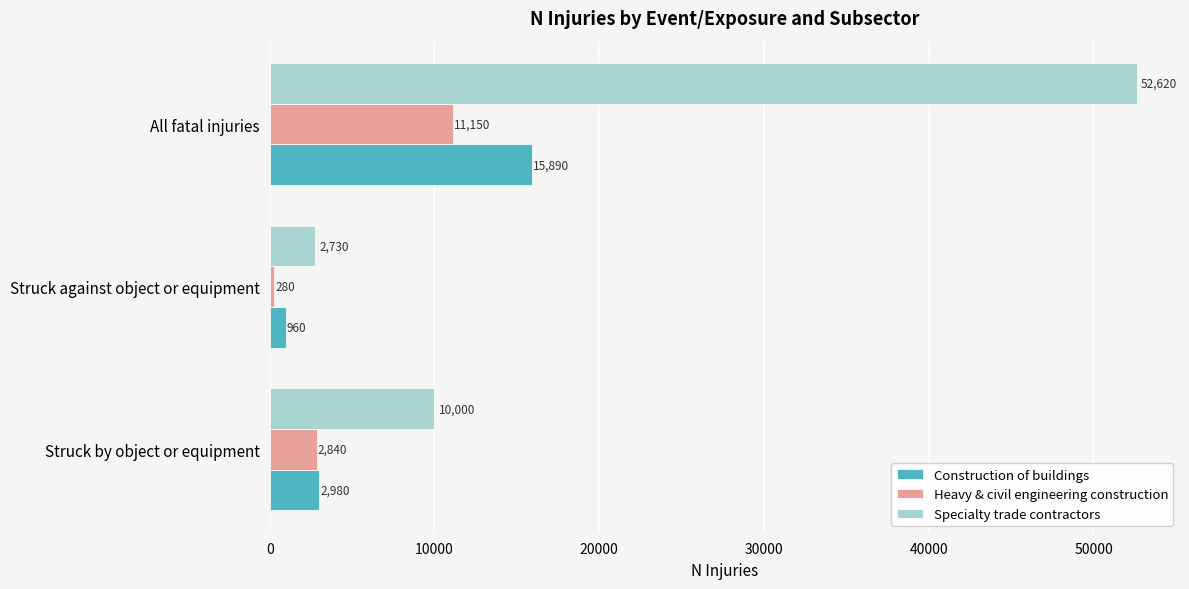

Between Struck against object or equipment and All fatal injuries, which series saw the biggest shift?

Specialty trade contractors